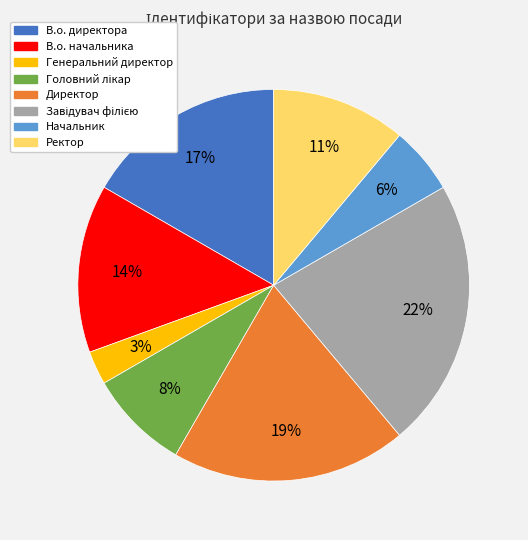

Which has a higher value, В.о. директора or Начальник?

В.о. директора